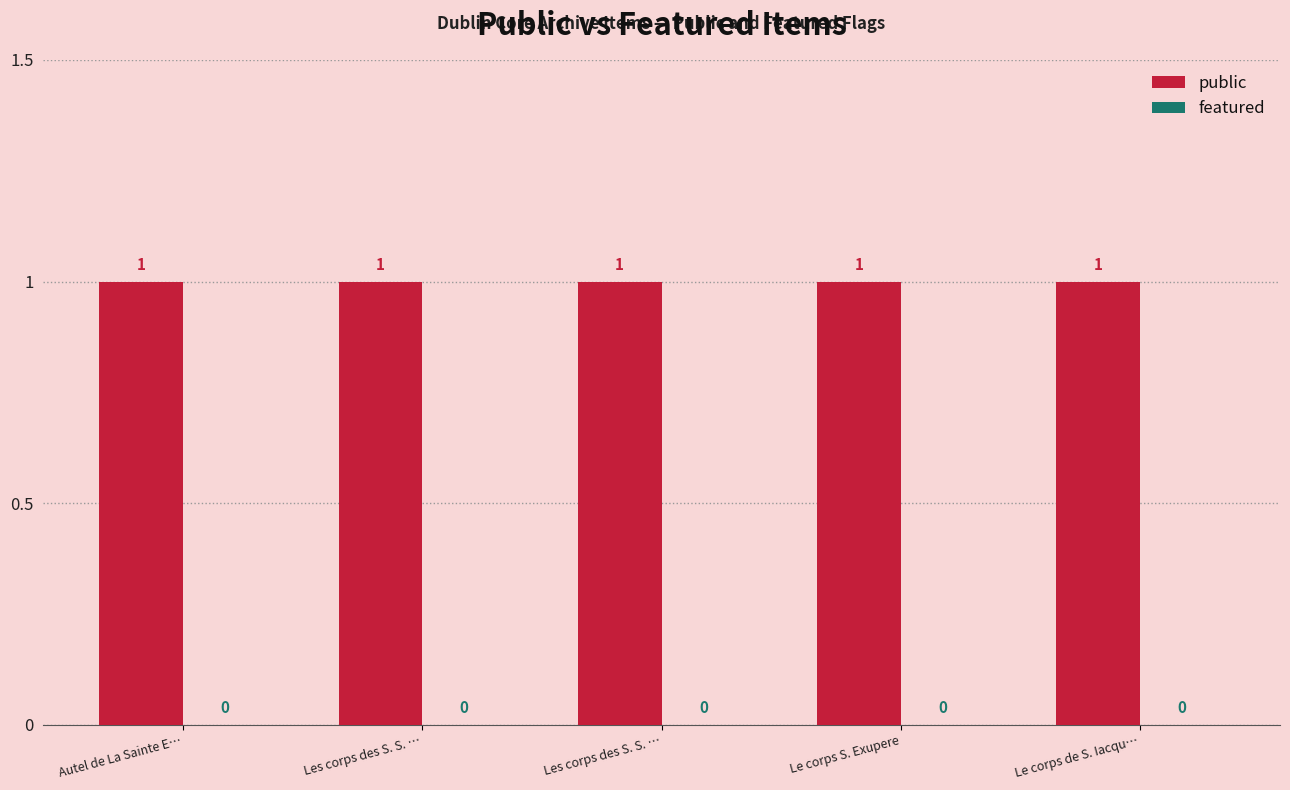

Where is public nearest to the value 1?

Autel de La Sainte E…